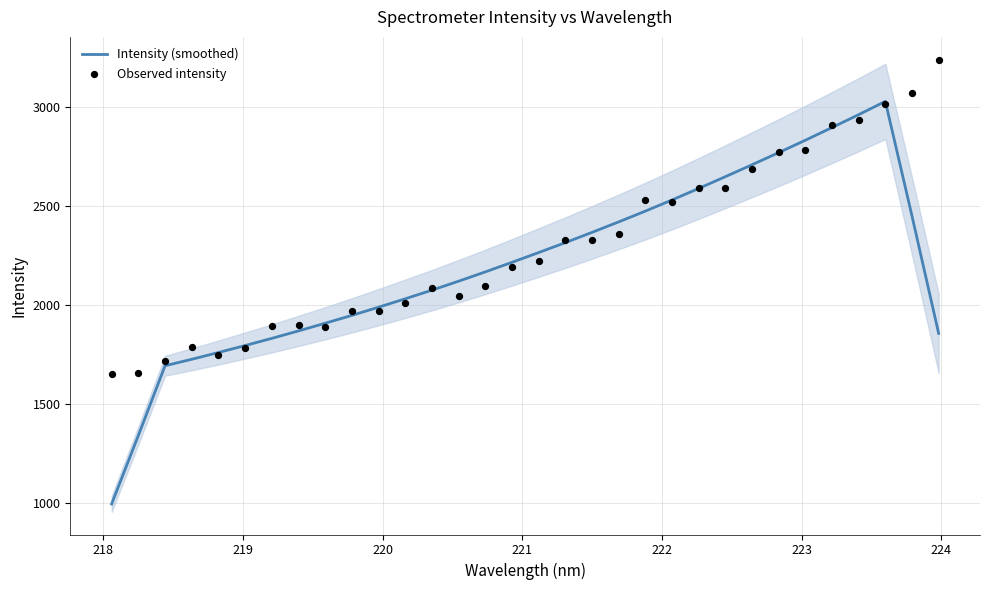

At how many categories does at least one series exceed 2419?

13